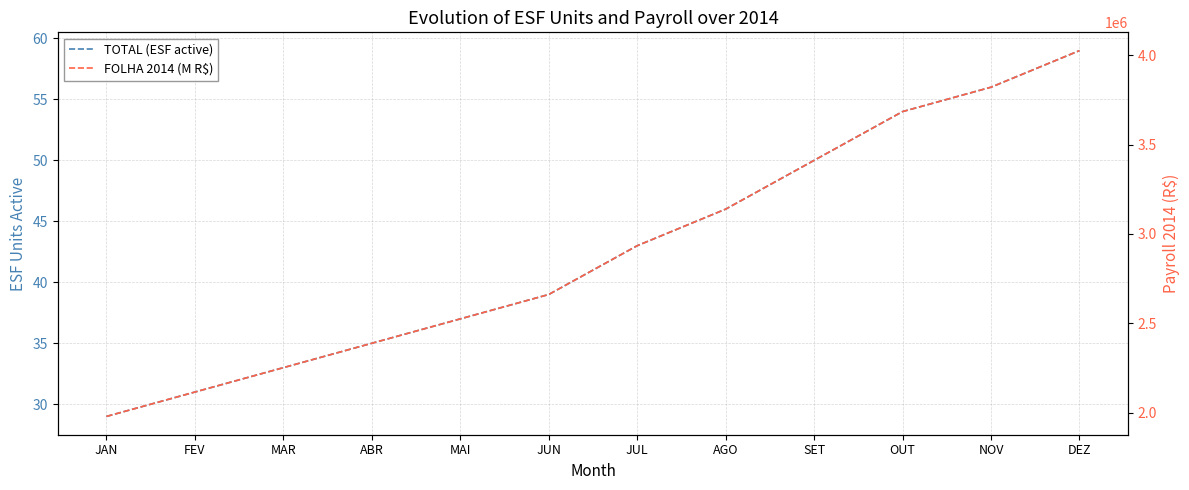

How many lines are shown in the chart?

2